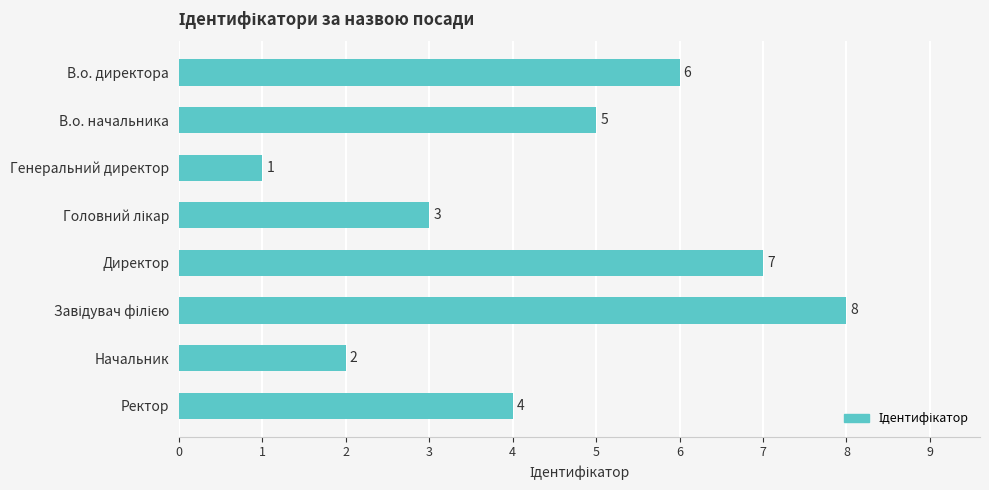

What is the approximate value at В.о. начальника?

5